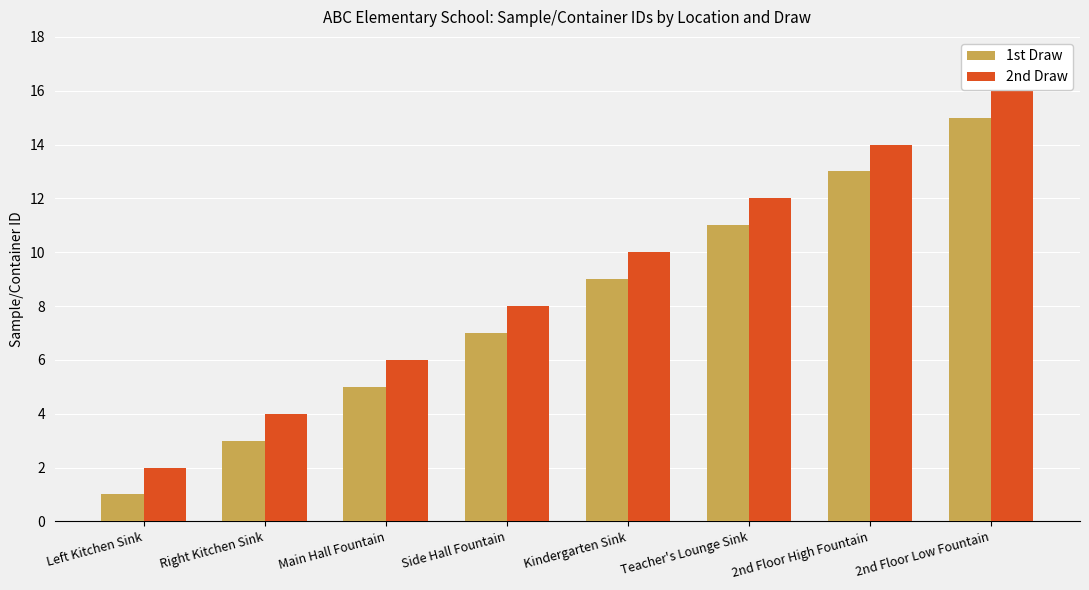

List the series in order of their peak value, lowest first.

1st Draw, 2nd Draw